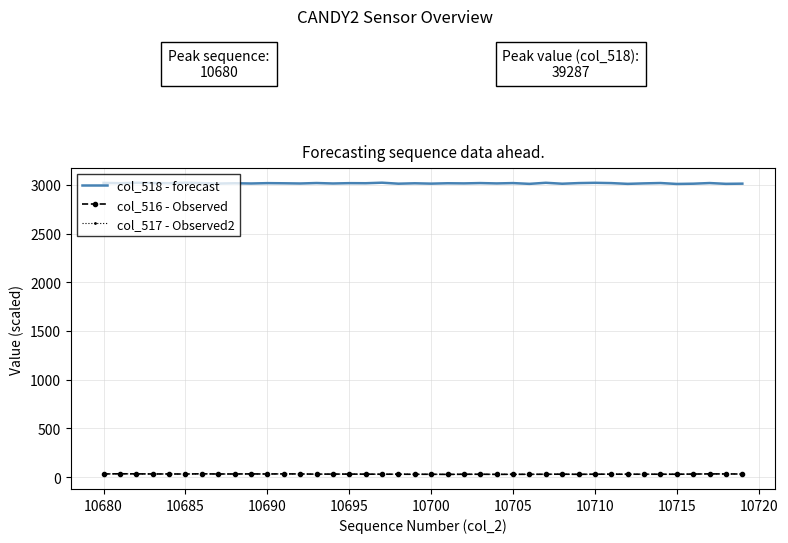

What is the greatest value displayed?

3022.1